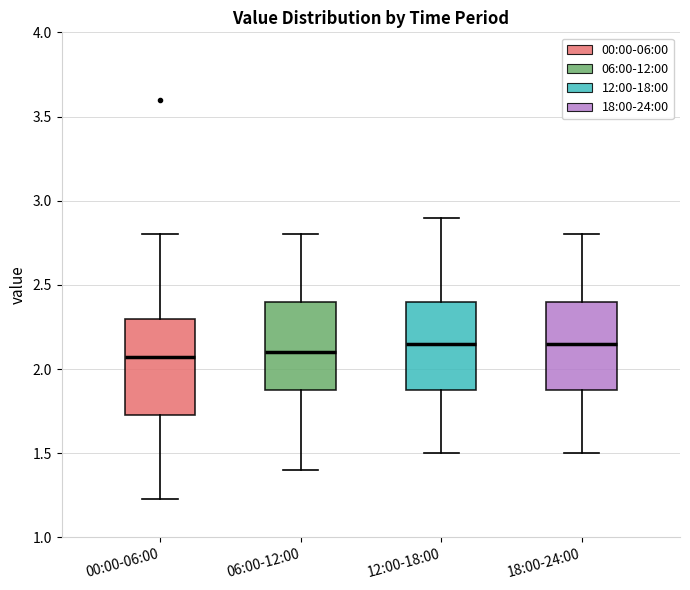

Reading left to right, read every box against the y-axis: the position of its median line, the range the box covers, and the ends of its whiskers. The values are not printed on the chart, so give them approximately, as read against the axis.

00:00-06:00: median 2.05, box 1.75 to 2.30, whiskers 1.25 to 2.80
06:00-12:00: median 2.10, box 1.90 to 2.40, whiskers 1.40 to 2.80
12:00-18:00: median 2.15, box 1.90 to 2.40, whiskers 1.50 to 2.90
18:00-24:00: median 2.15, box 1.90 to 2.40, whiskers 1.50 to 2.80